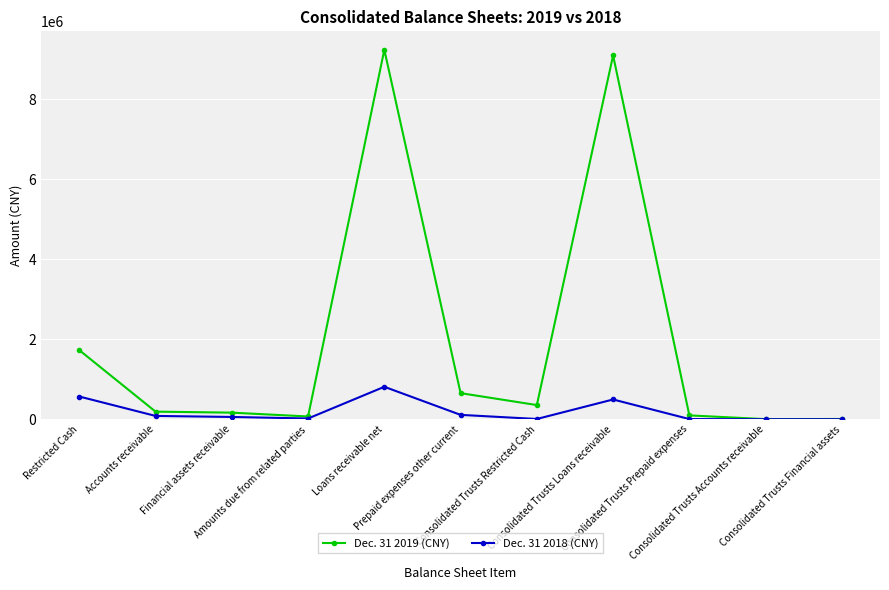

Rank the series by their maximum value, from highest to lowest.

Dec. 31 2019 (CNY), Dec. 31 2018 (CNY)